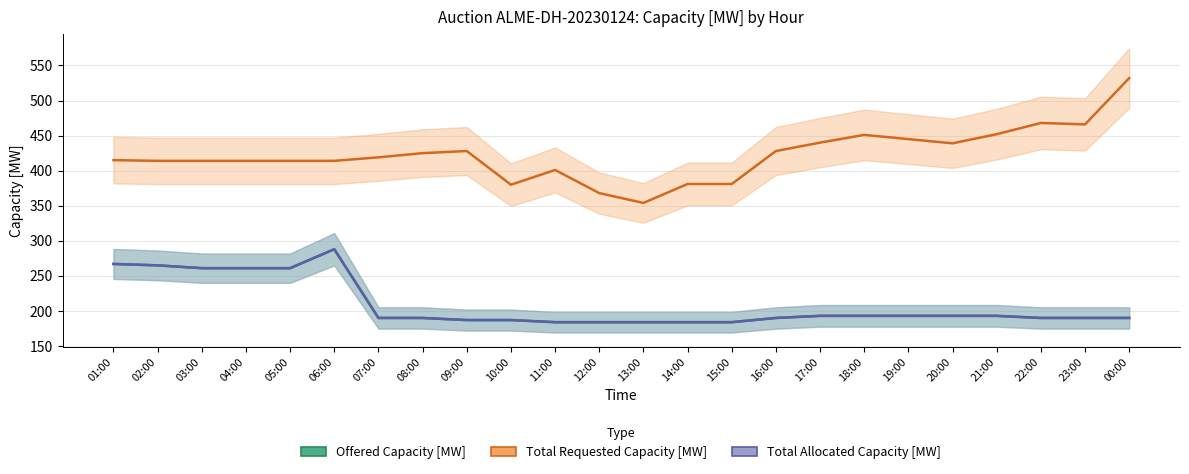

What are all the series names shown in the legend?

Offered Capacity [MW], Total Requested Capacity [MW], Total Allocated Capacity [MW]